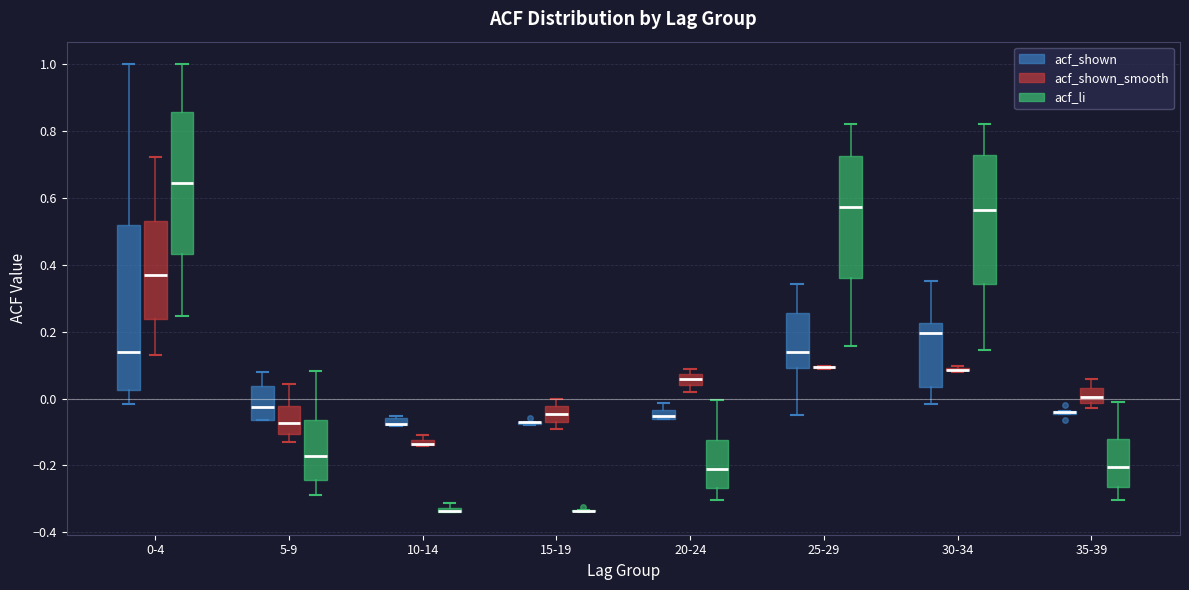

Where does the median line of the box for 5-9 (acf_shown_smooth) sit on the y-axis? The values are not printed on the chart, so give them approximately, as read against the axis.

-0.08